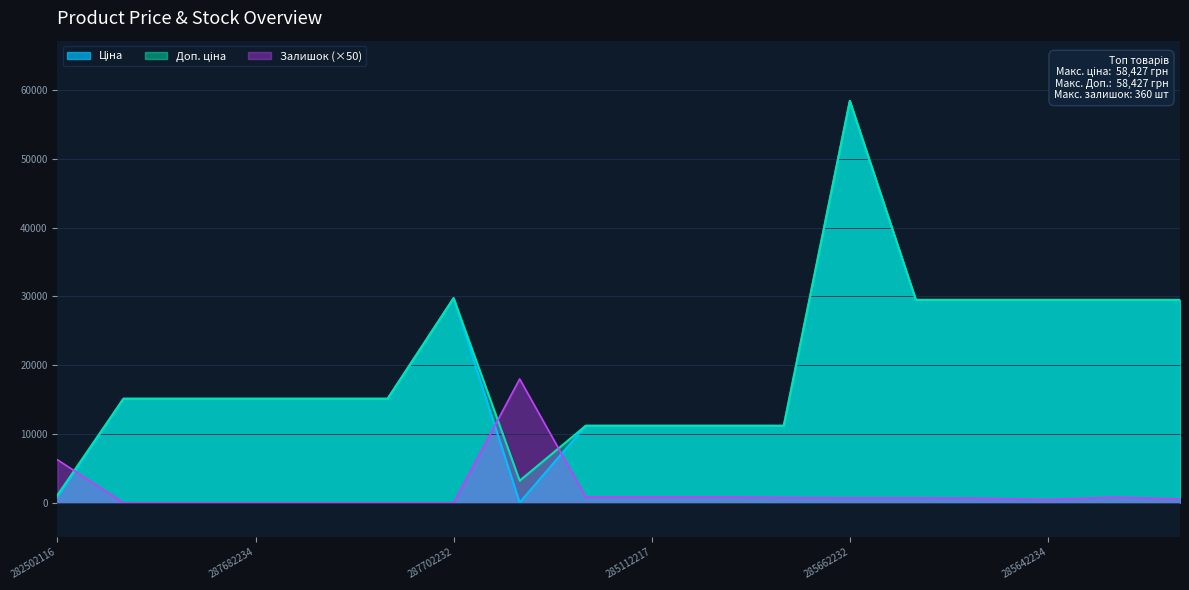

What is the spread (max minus min) of values at 287682234?

15120.0